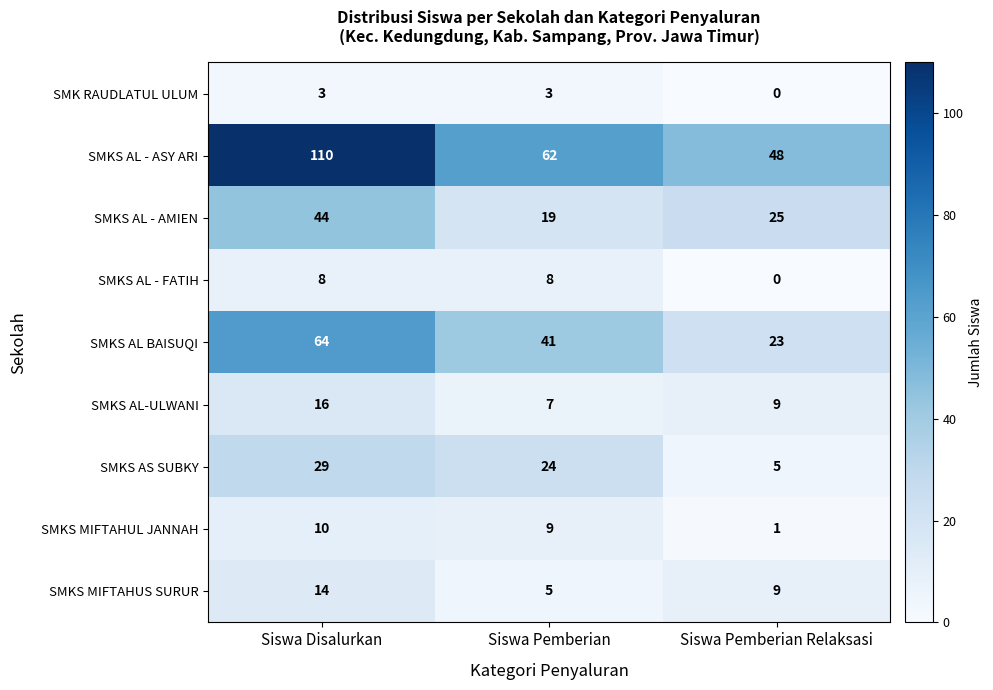

At which category does the chart reach its minimum across all series?

Siswa Pemberian Relaksasi